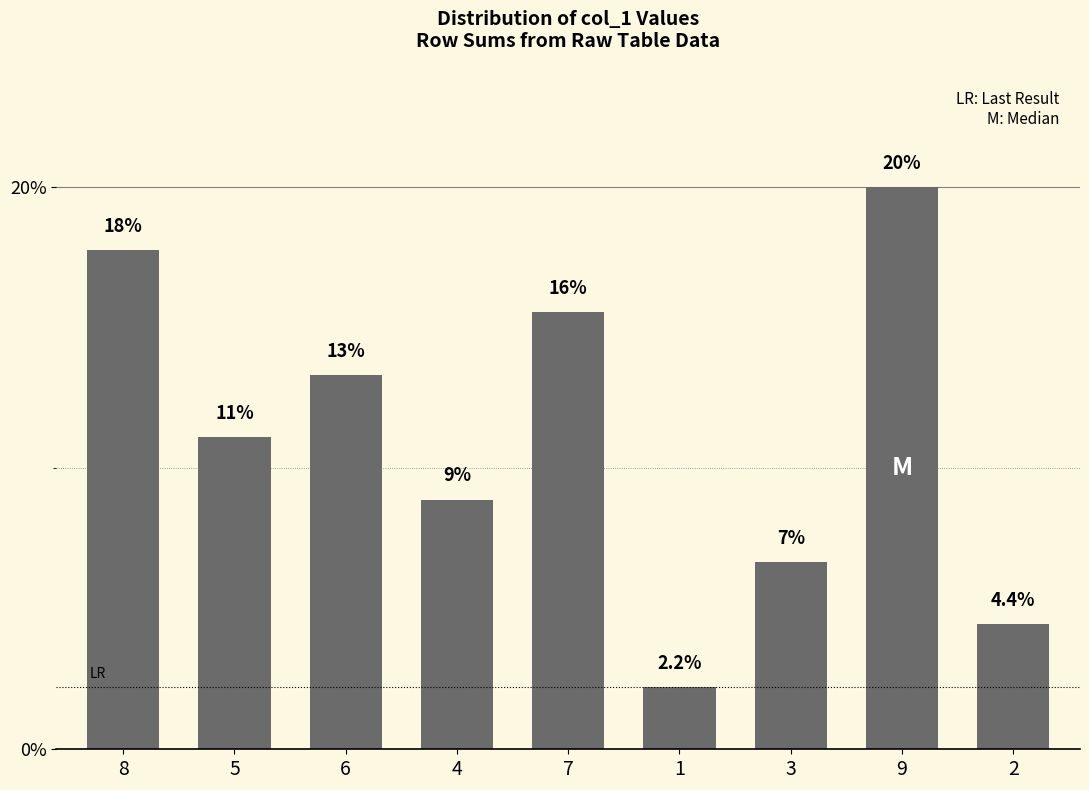

What is the change in value from 6 to 3?

-6.7